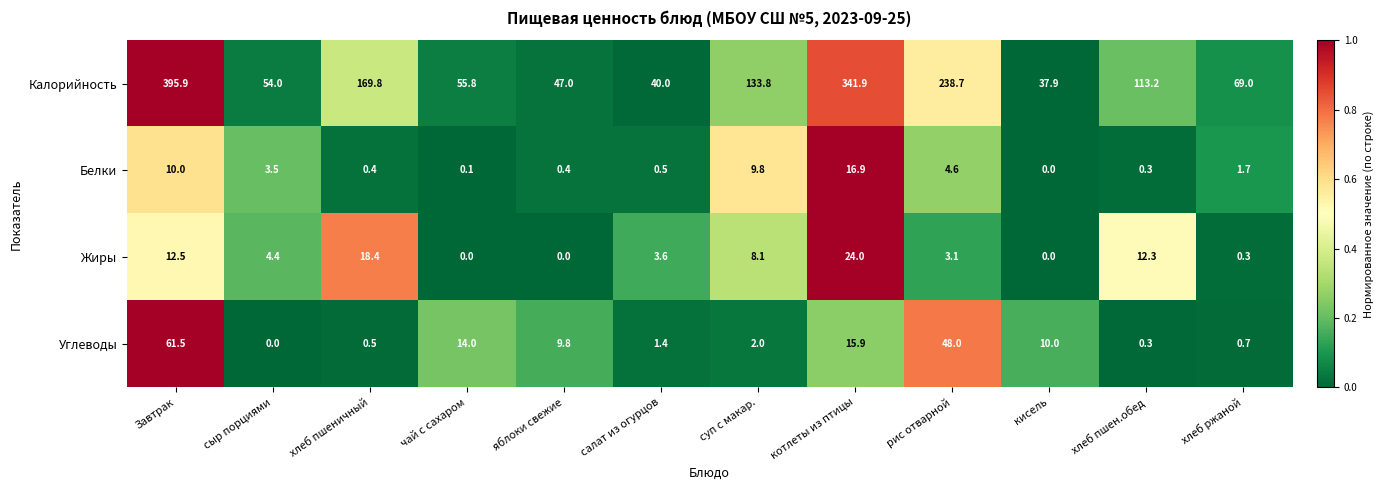

The value of Углеводы at салат из огурцов is 0.8. True or false?

False